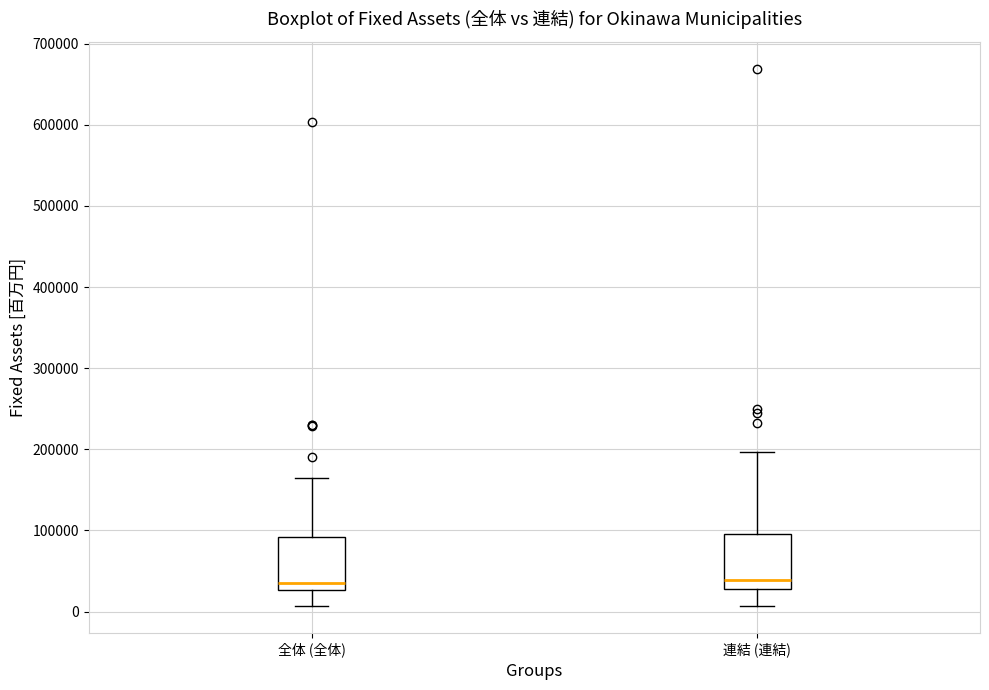

Reading left to right, transcribe this box plot: for each box, give where its median line is, the range the box spans, and where its two whiskers end, as read against the y-axis. The values are not printed on the chart, so give them approximately, as read against the axis.

全体 (全体): median 40000, box 30000 to 90000, whiskers 10000 to 160000
連結 (連結): median 40000, box 30000 to 100000, whiskers 10000 to 200000